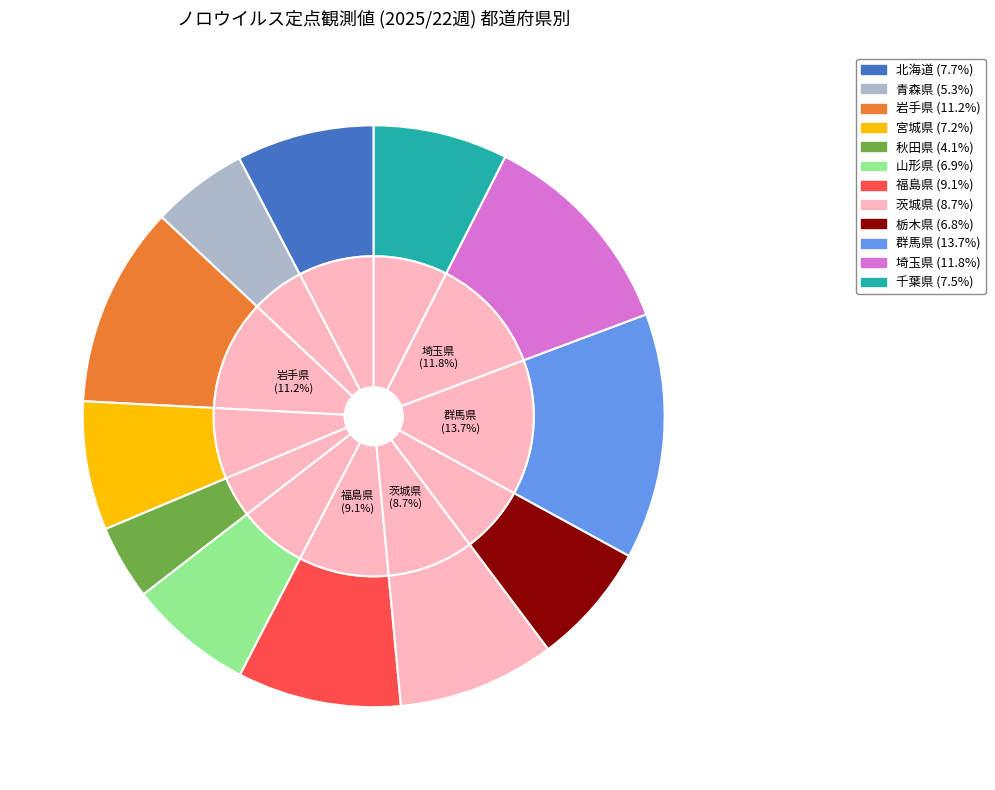

Which category has the smallest portion of the pie?

秋田県